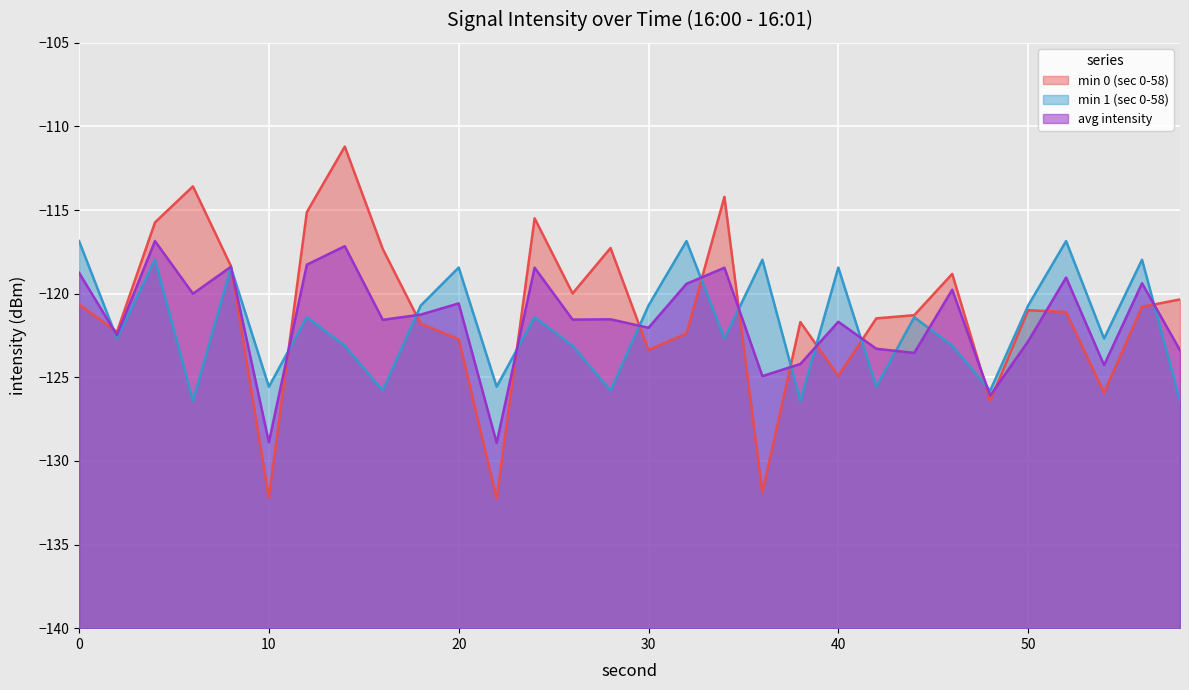

How many interior local peaks does the avg intensity series have?

11